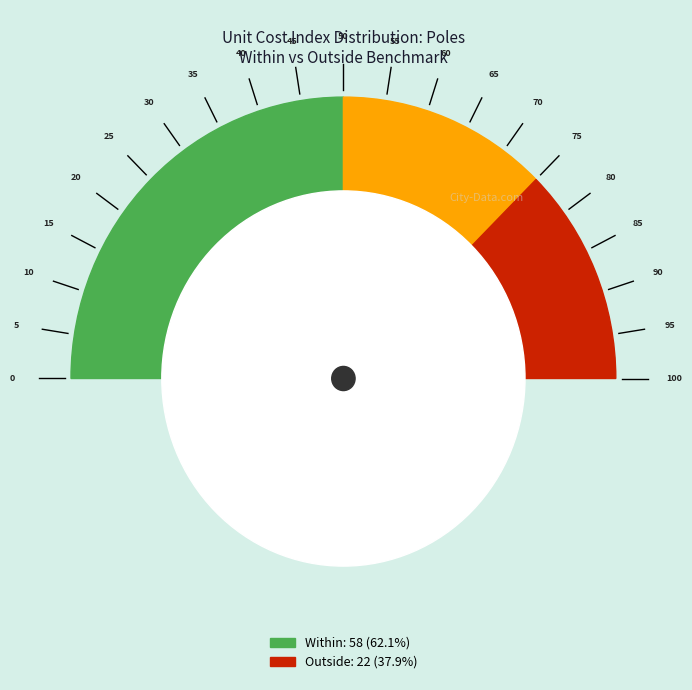

Count the number of slices in the pie.

2